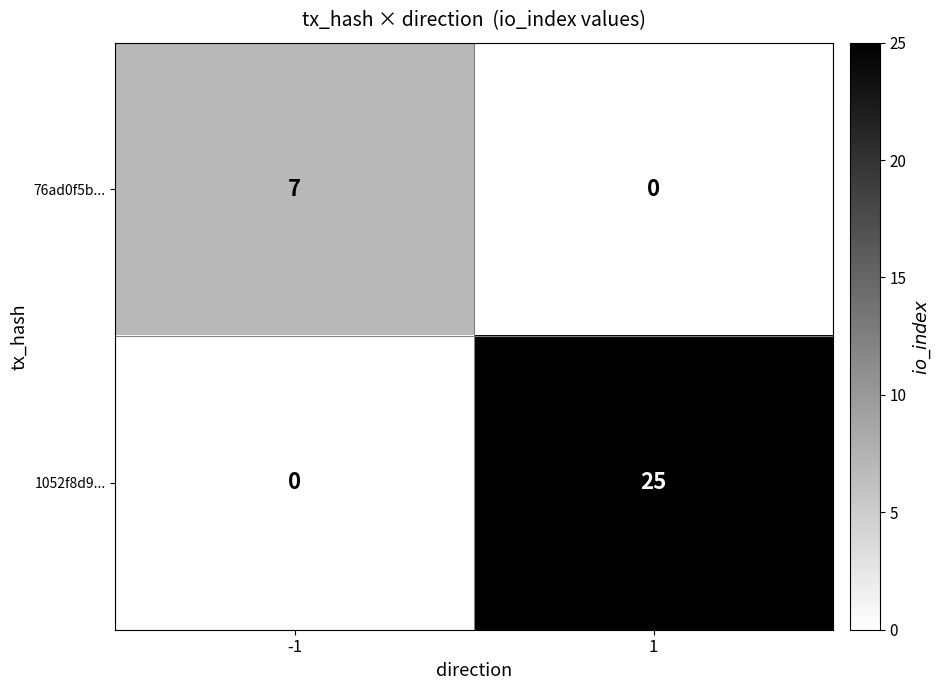

Rank the series at -1 from lowest to highest value.

1052f8d9..., 76ad0f5b...